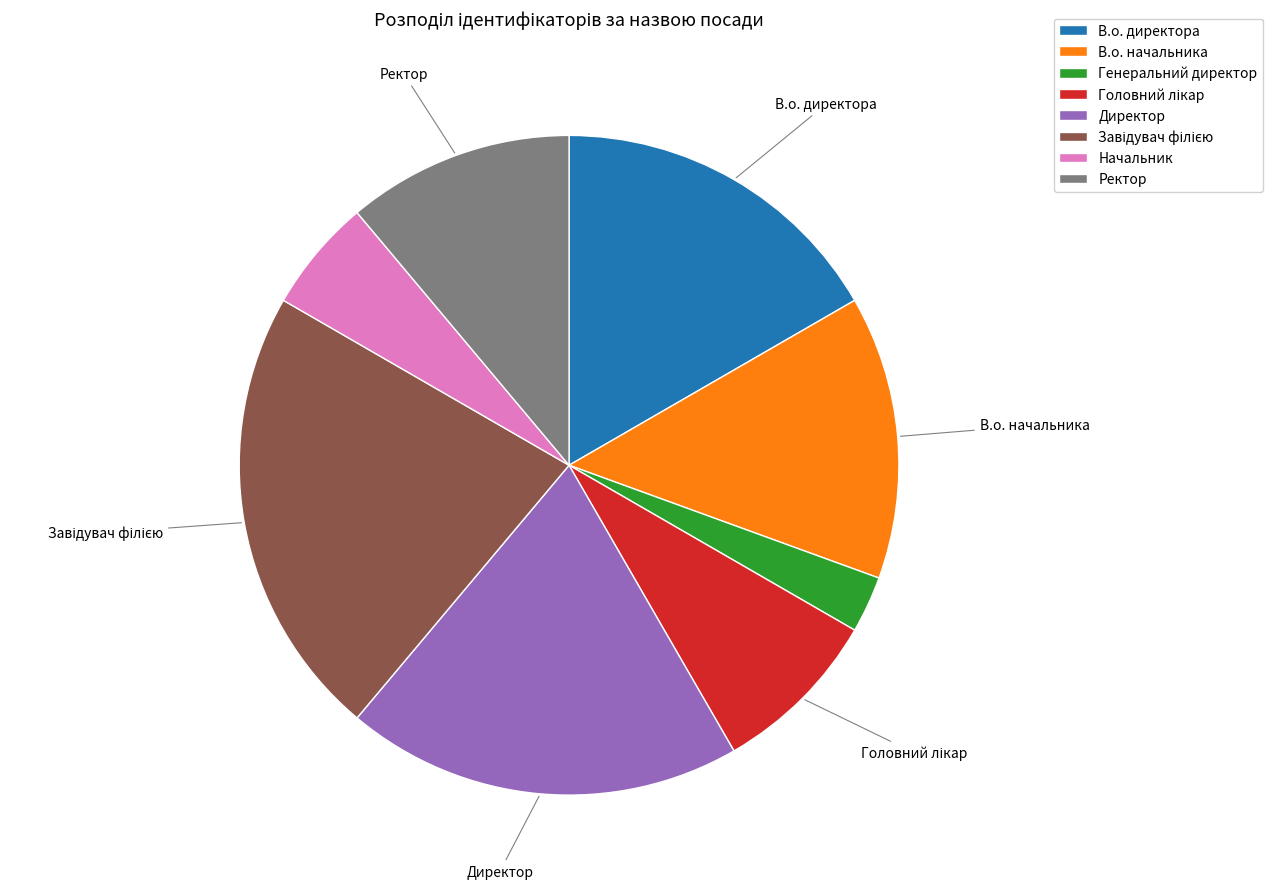

How many slices are in this pie chart?

8